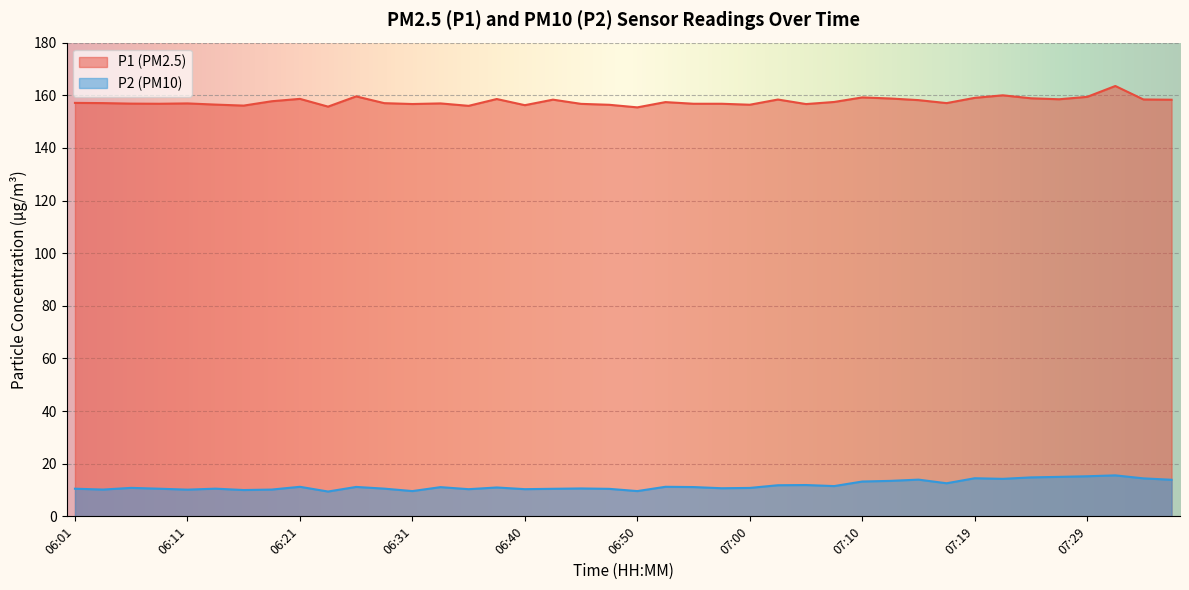

What is the spread (max minus min) of values at 06:36?

145.7